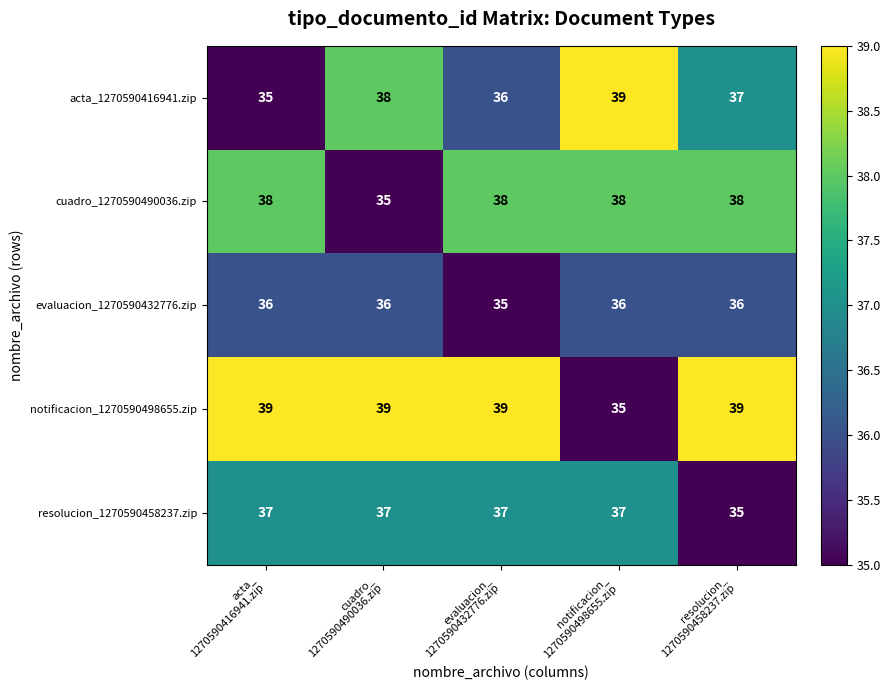

What is the maximum value shown in the chart?

39